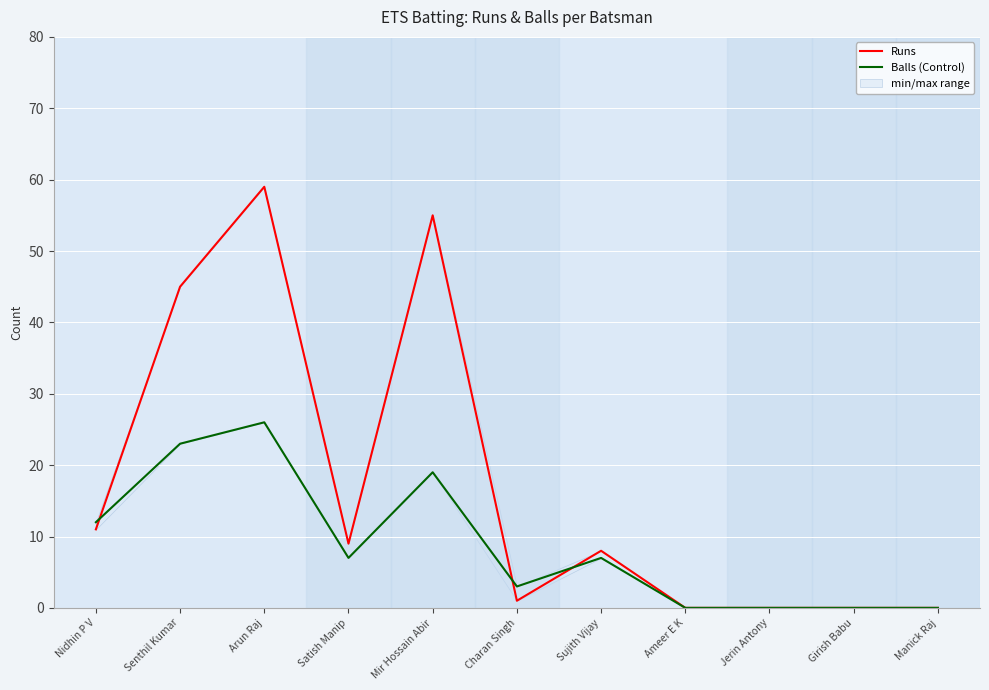

How many values in the Runs series exceed 8?

5